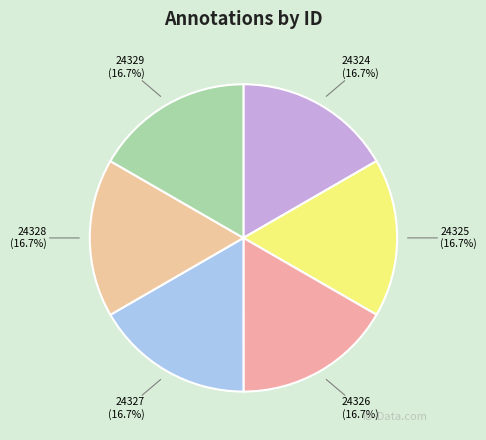

How many segments does this pie chart have?

6